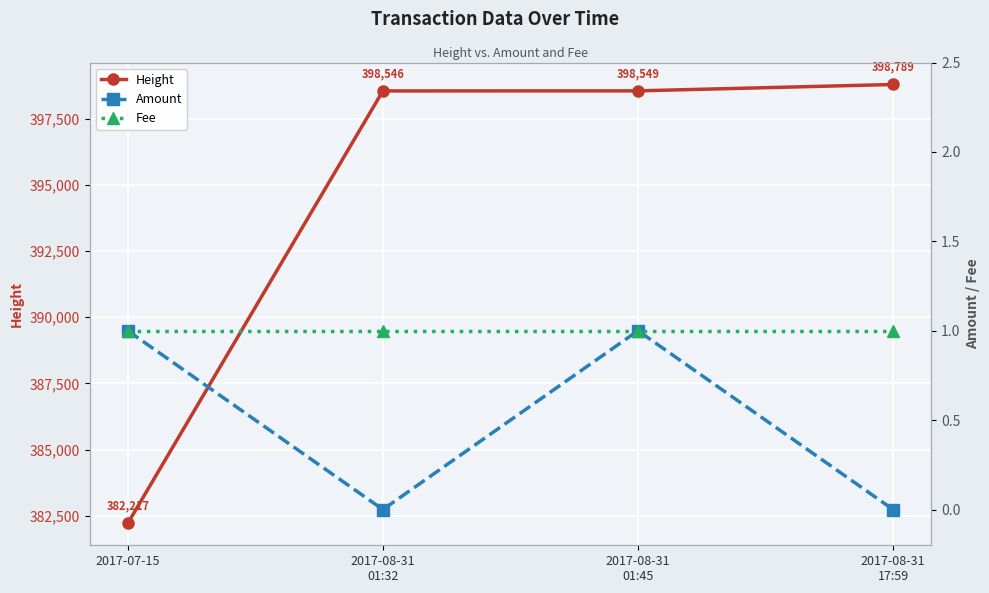

Where is the first local minimum for Amount?

2017-08-31
01:32